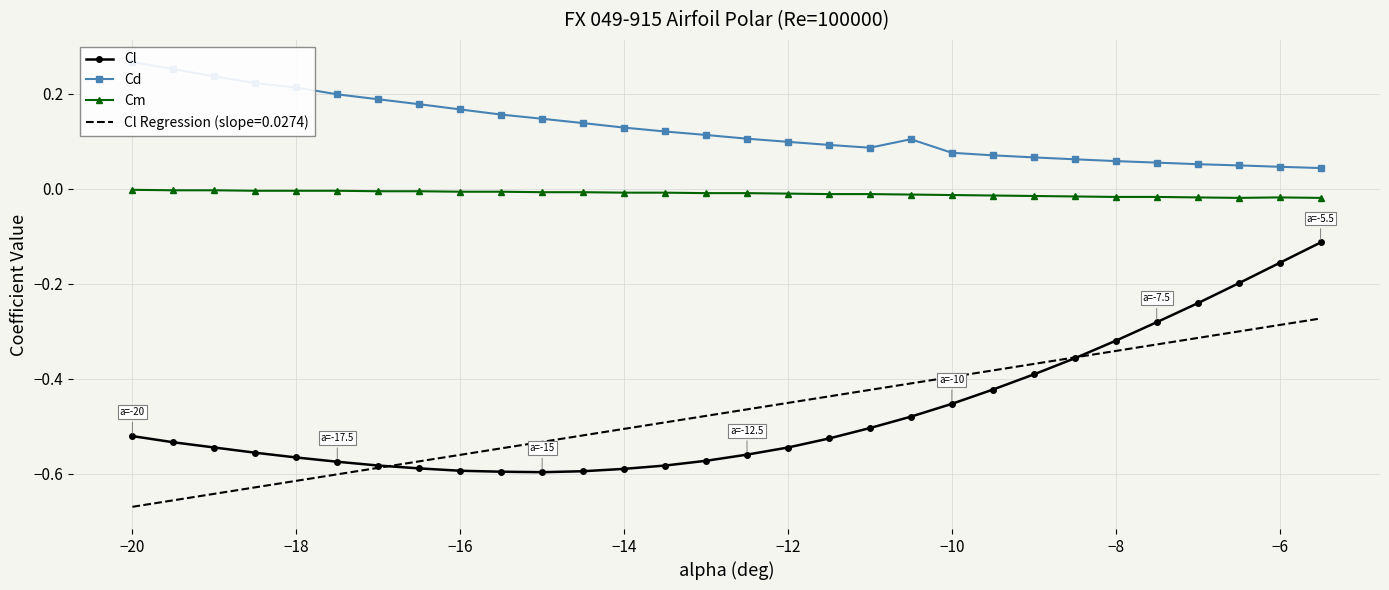

Is the value of Cm at −8 greater than the value of Cl Regression (slope=0.0274) at −16?

Yes